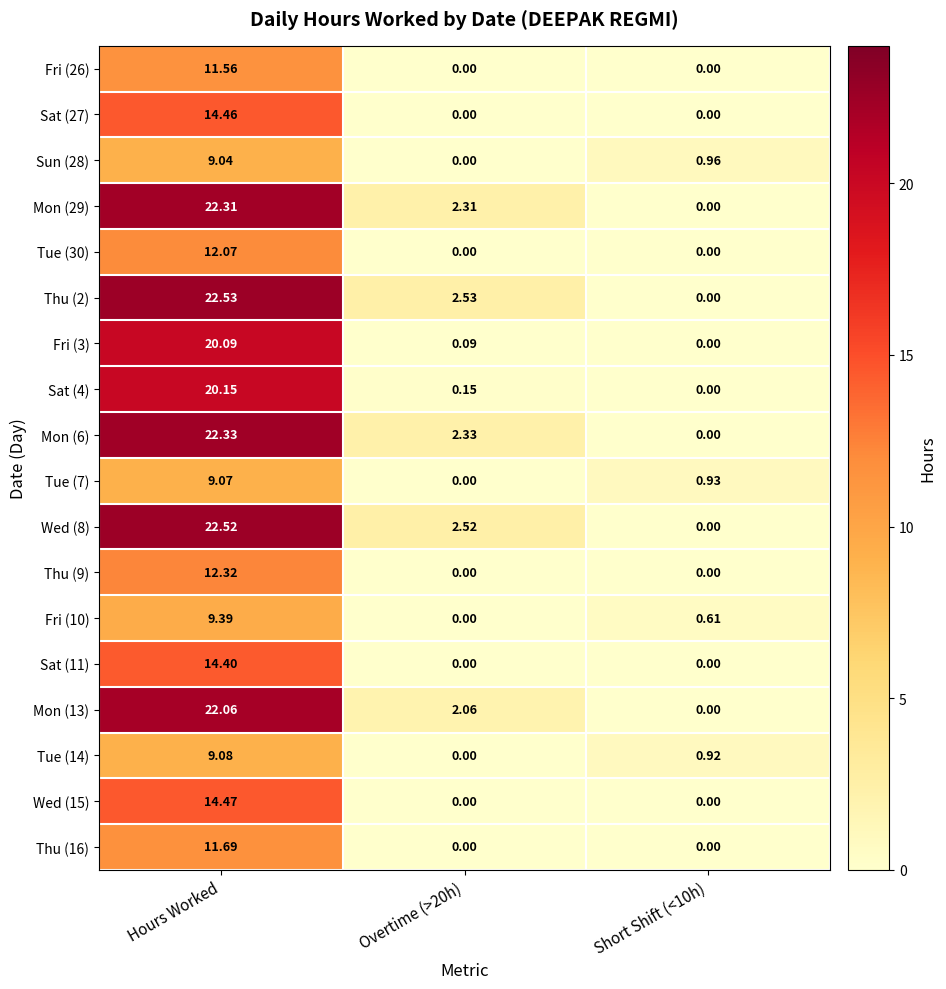

At which category is the sum across all series the highest?

Hours Worked